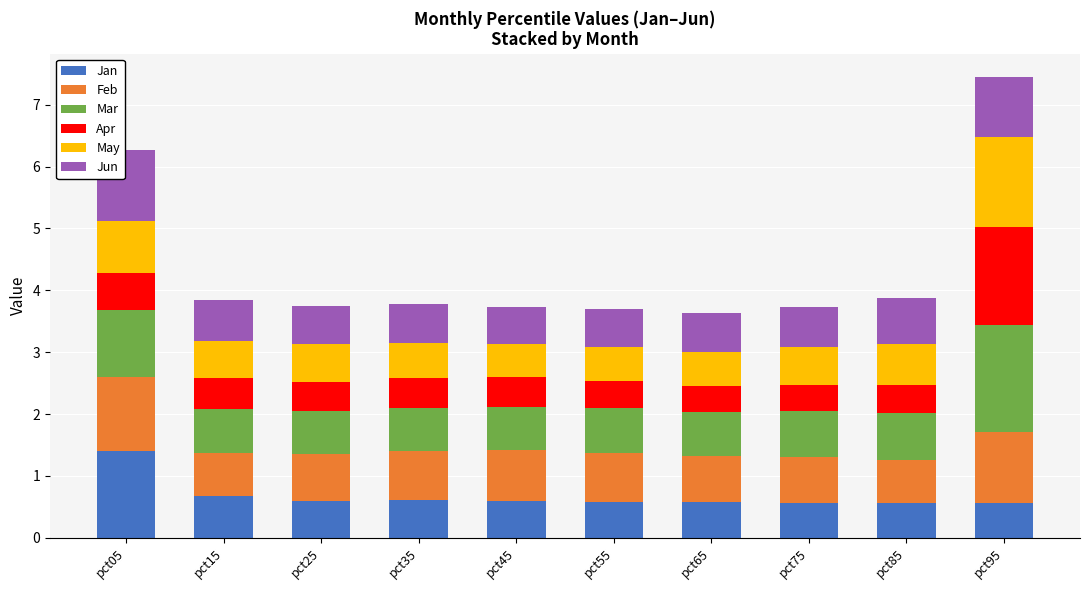

At which category is the sum across all series the highest?

pct95